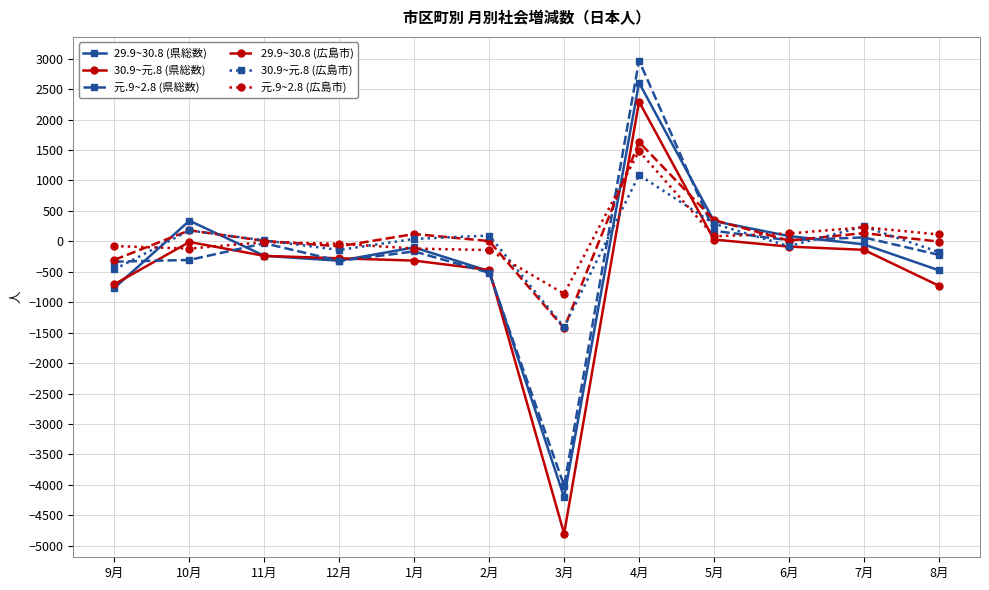

How many lines are shown in the chart?

6